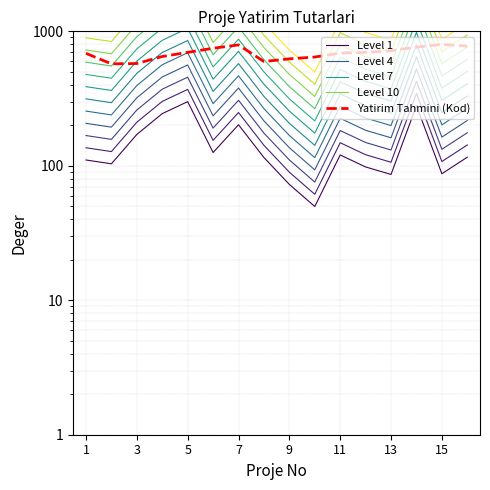

True or false: Level 7 has more than 1 points higher than both neighbors.

True